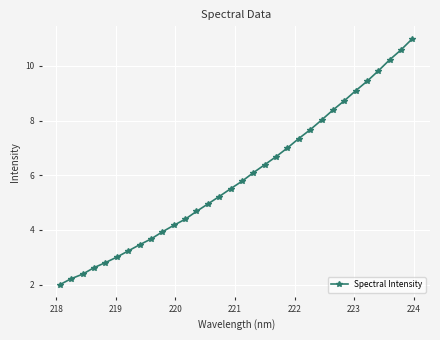

What is the difference between the maximum and minimum values?

9.0